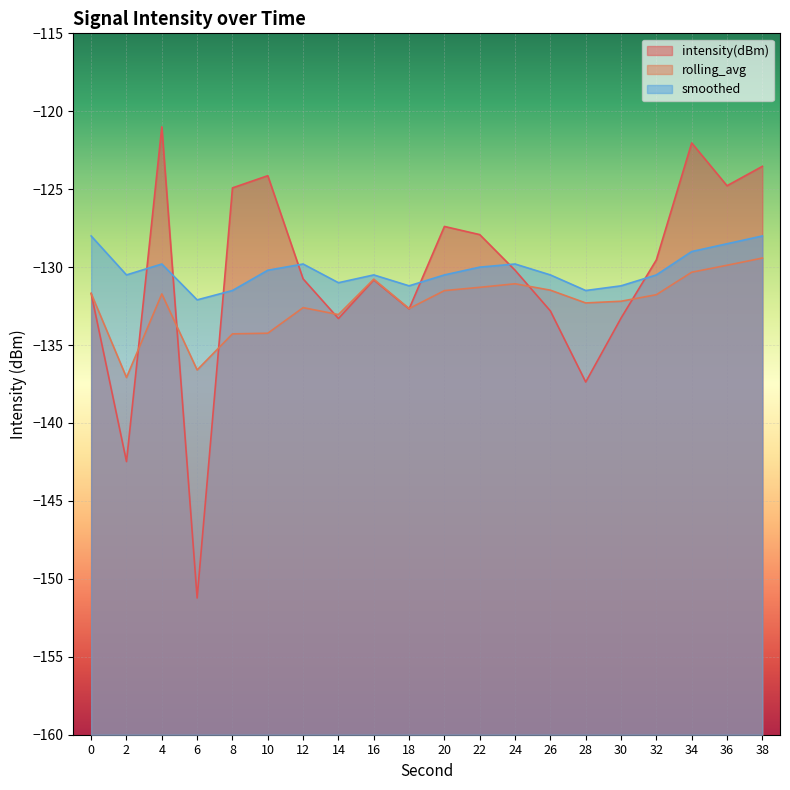

Rank the series at 6 from lowest to highest value.

intensity(dBm), rolling_avg, smoothed